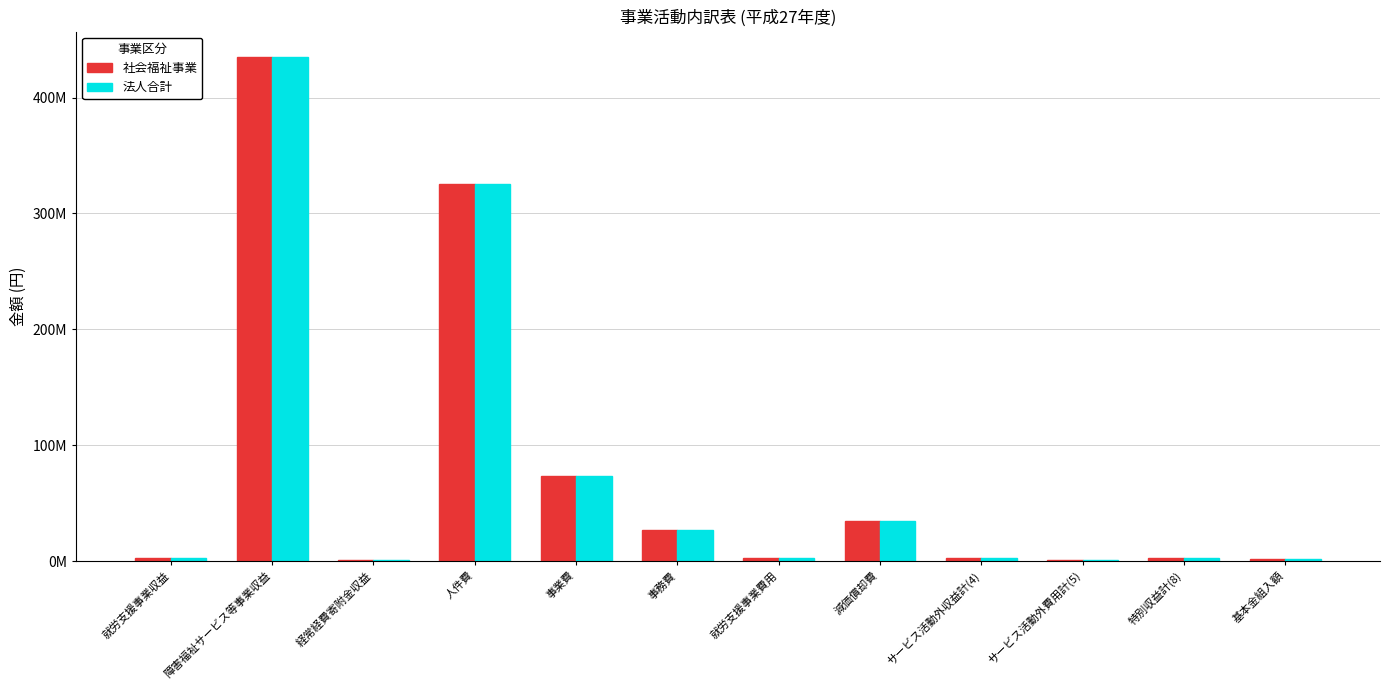

What are all the series names shown in the legend?

社会福祉事業, 法人合計